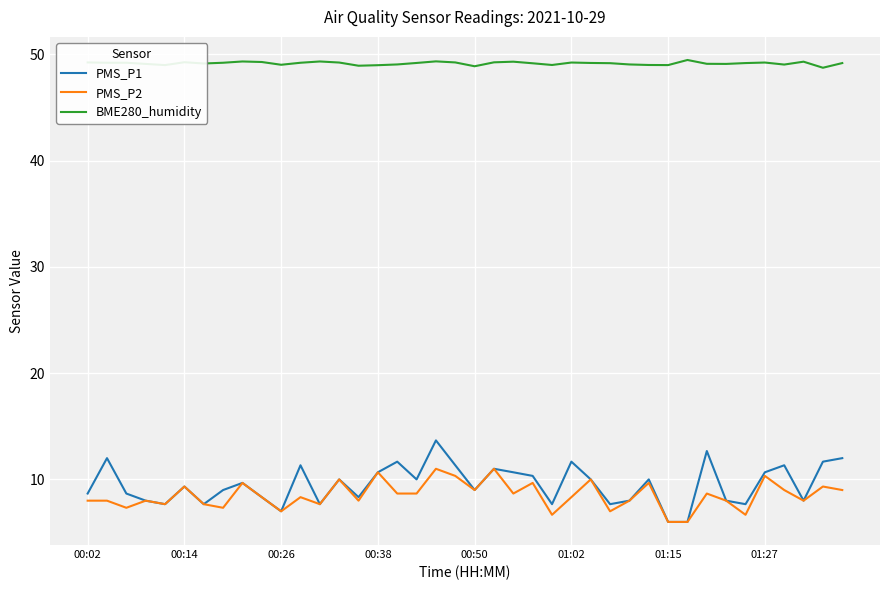

True or false: BME280_humidity and PMS_P2 intersect in this chart.

False